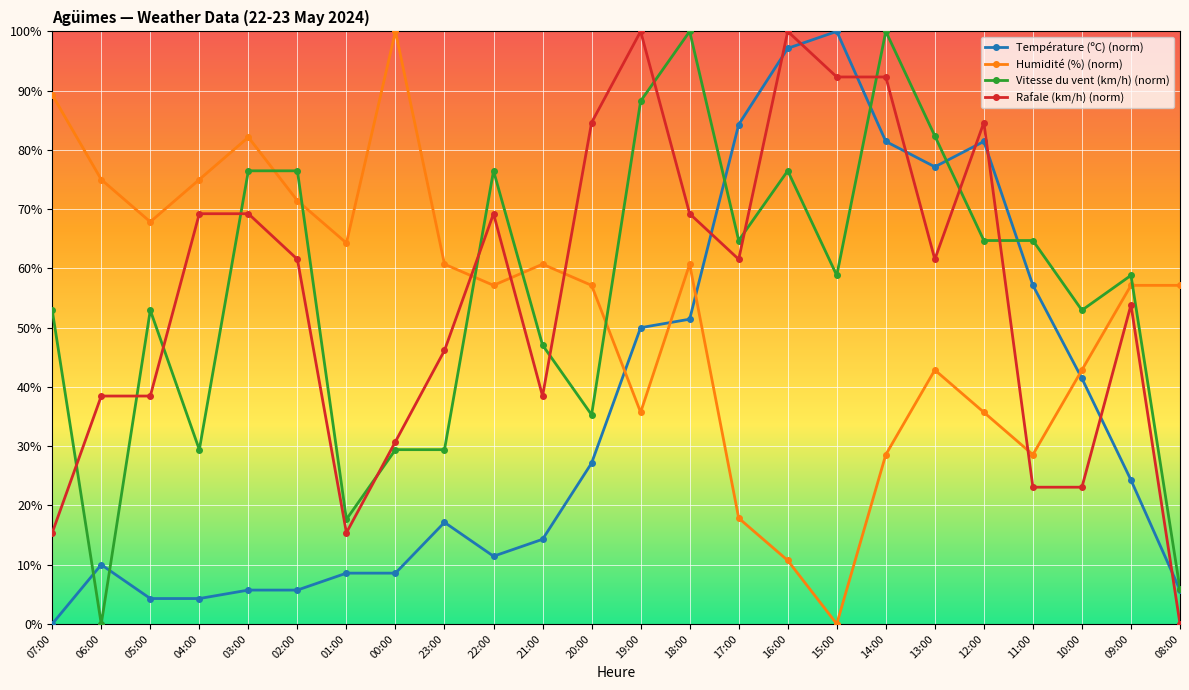

How many lines are shown in the chart?

4